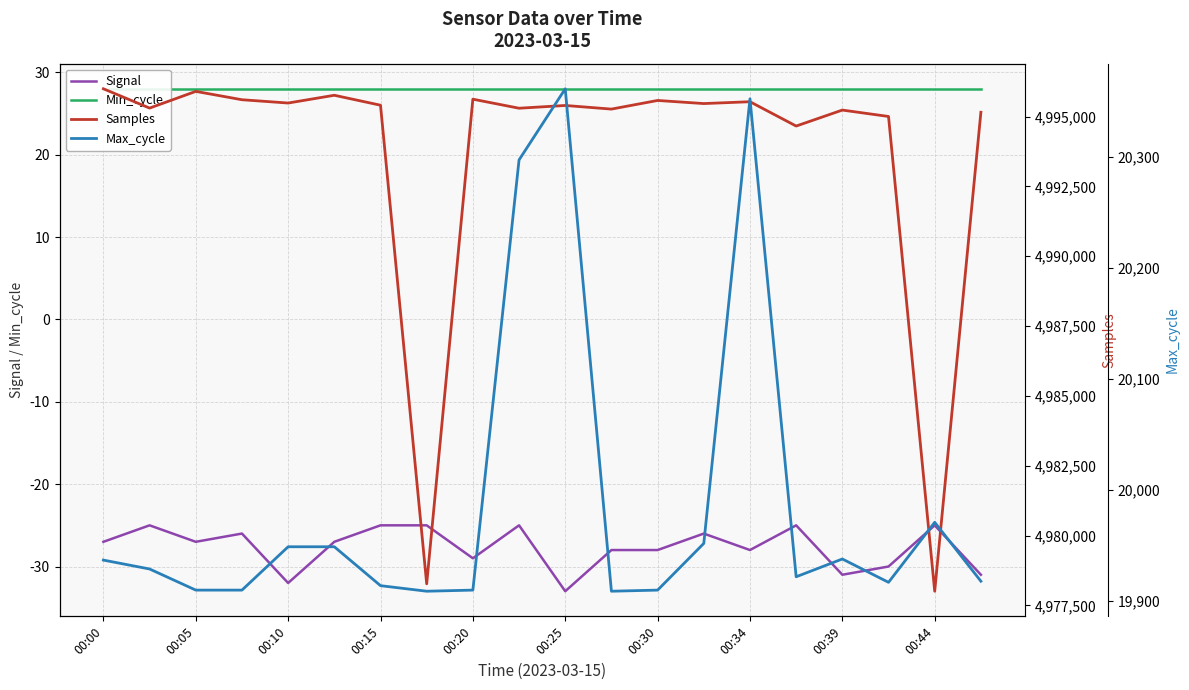

At how many categories does at least one series exceed 299801?

20